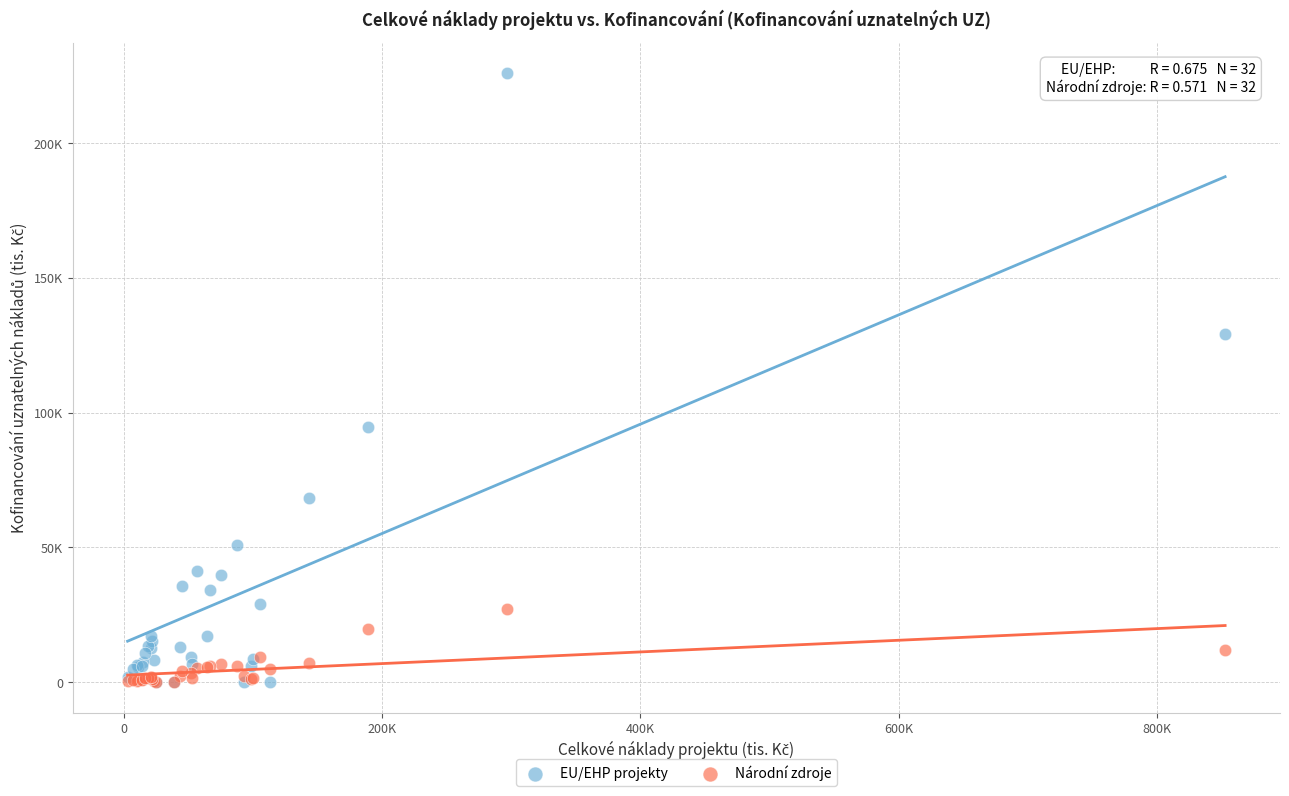

What are all the series names shown in the legend?

EU/EHP projekty, Národní zdroje